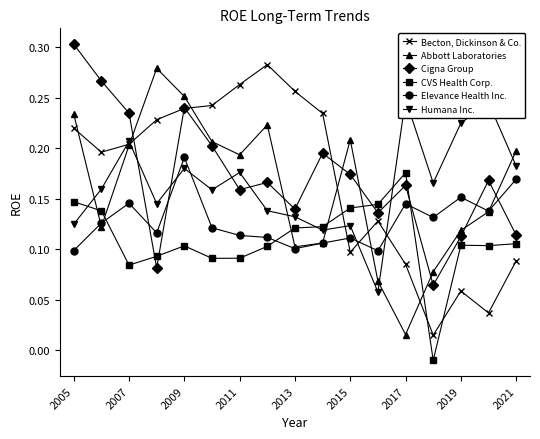

True or false: Cigna Group has more than 0 interior local peaks.

True